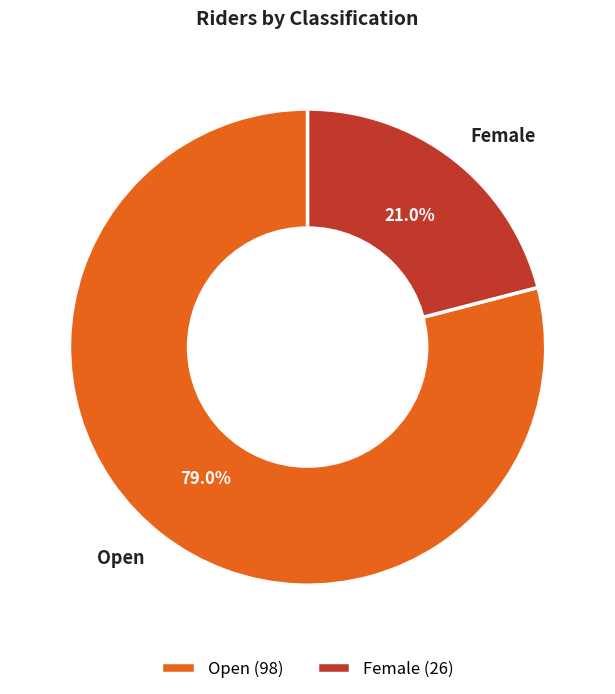

What percentage is the Female slice, to the nearest percent?

21%